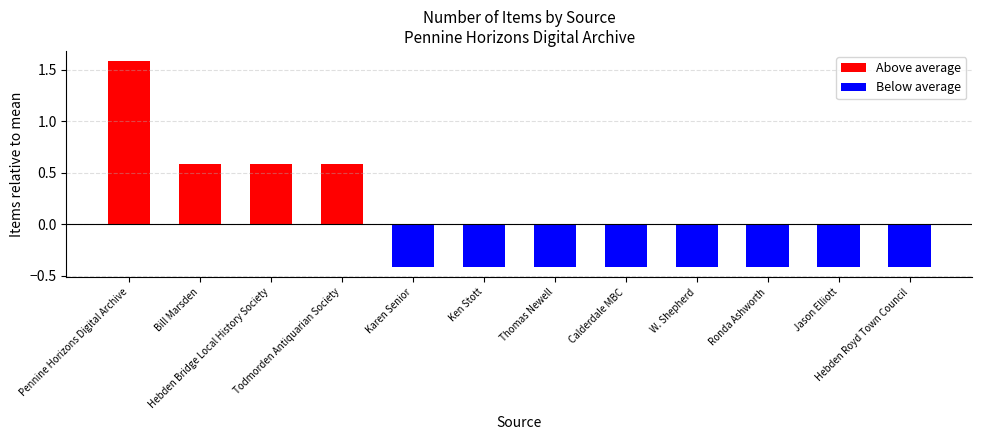

At which category does the chart reach its minimum across all series?

Karen Senior